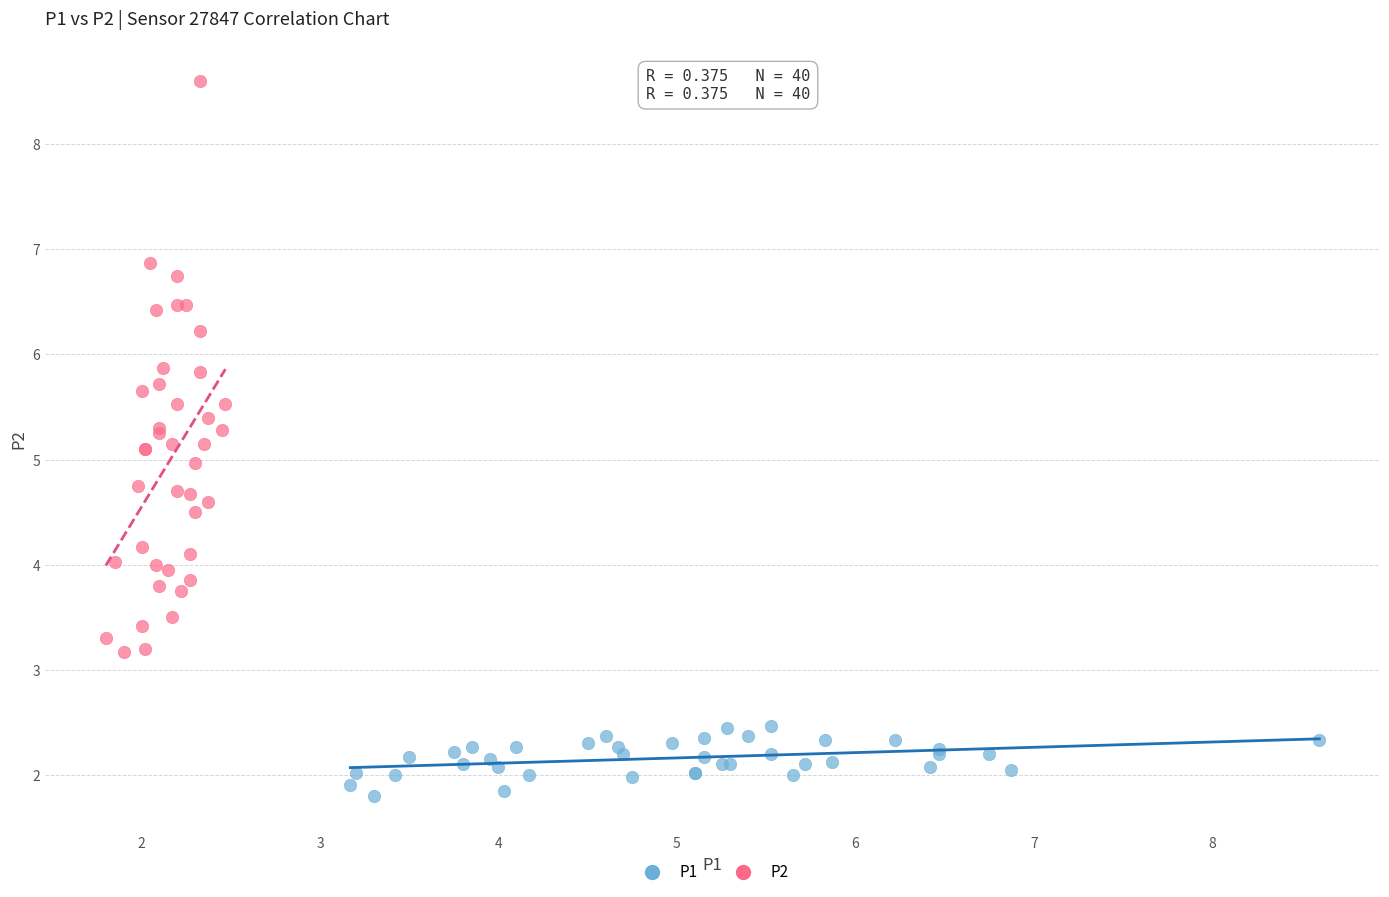

Which series reaches the minimum Y coordinate?

P1